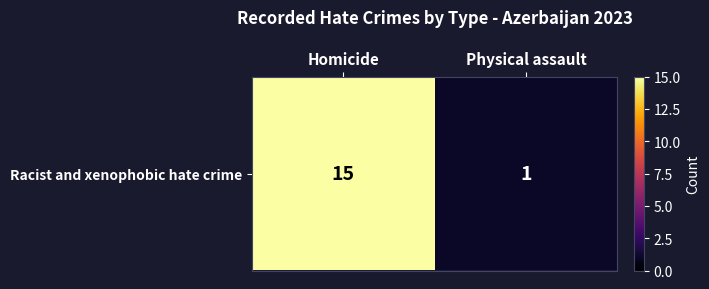

How many data points are less than 15?

1